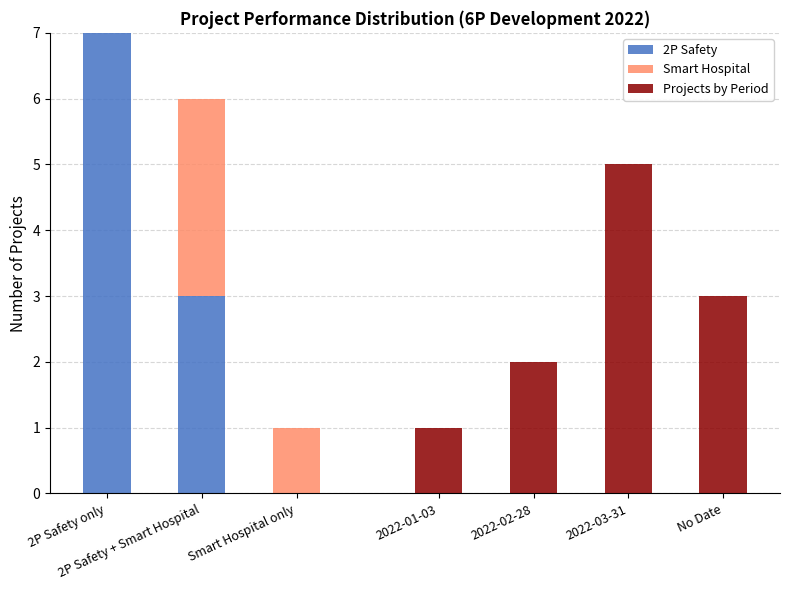

What is the maximum value for 2P Safety?

7